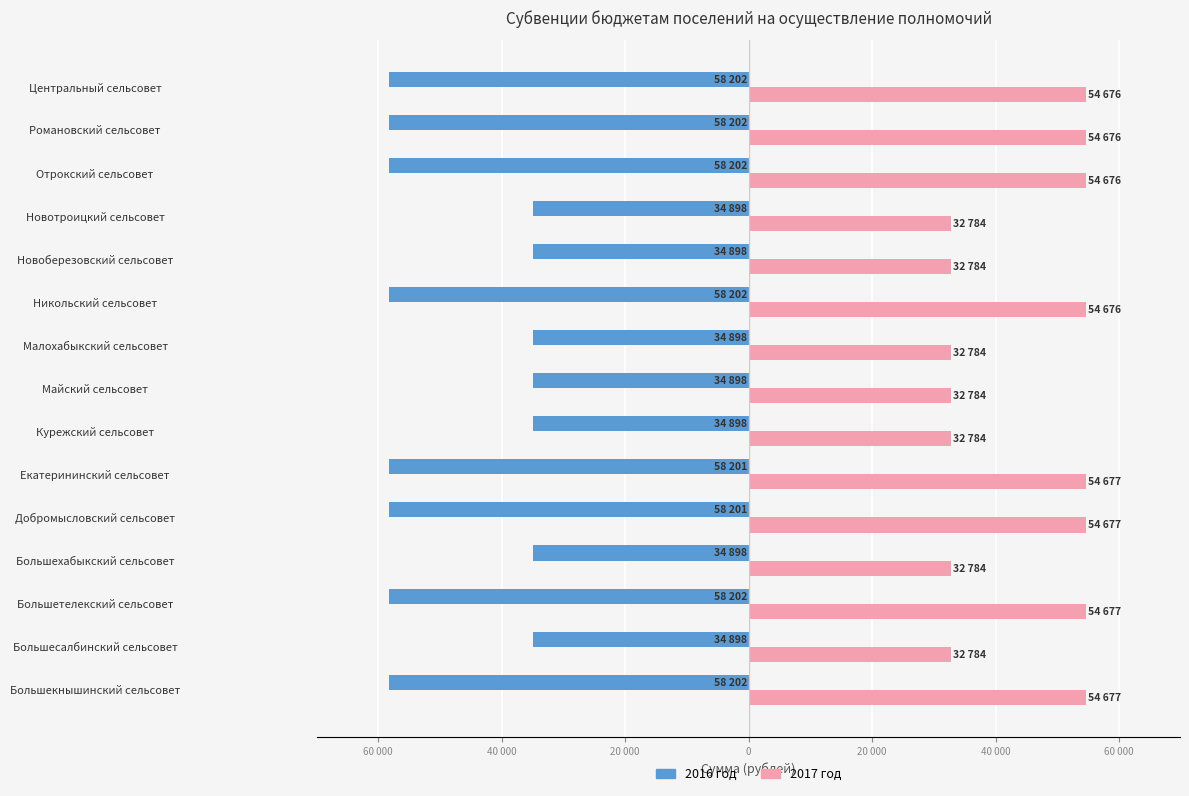

What are all the series names shown in the legend?

2016 год, 2017 год